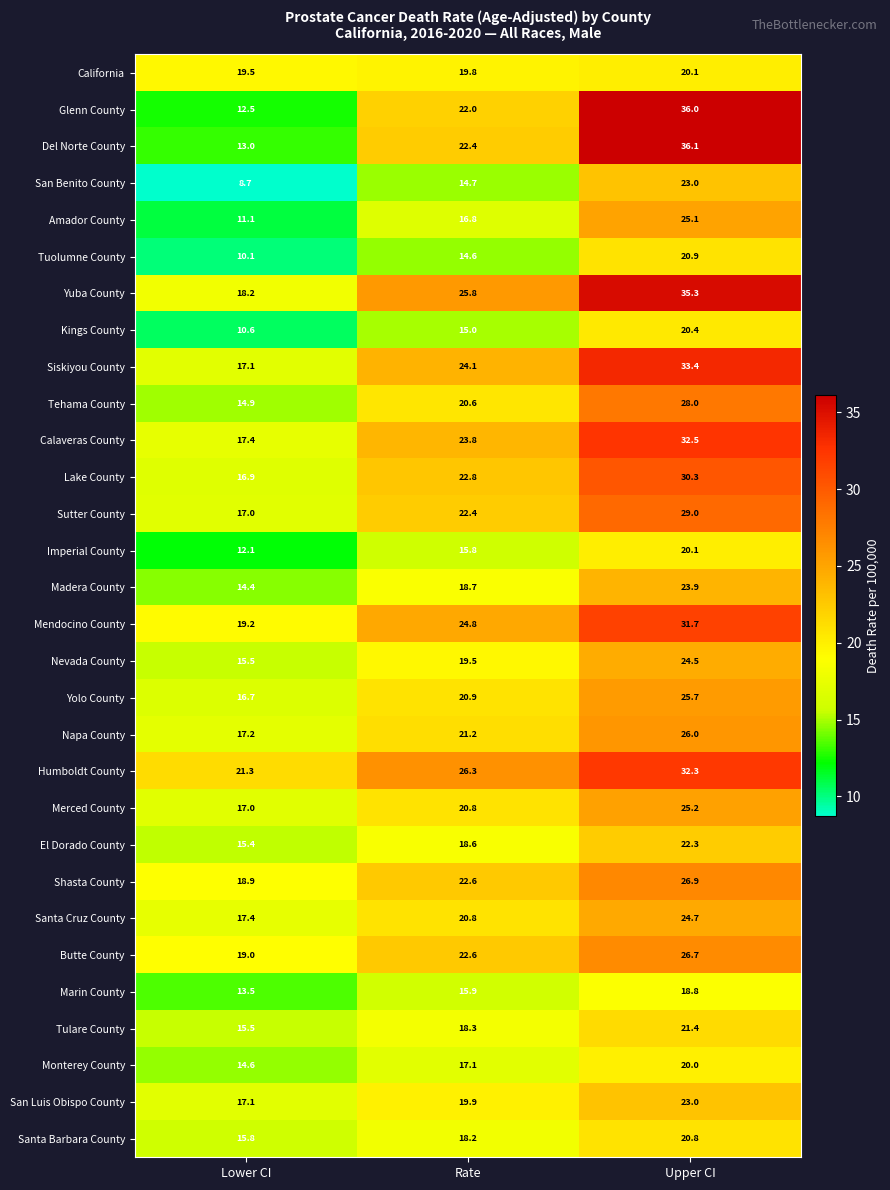

What is the sum of the Merced County values at Upper CI and Lower CI?

42.2